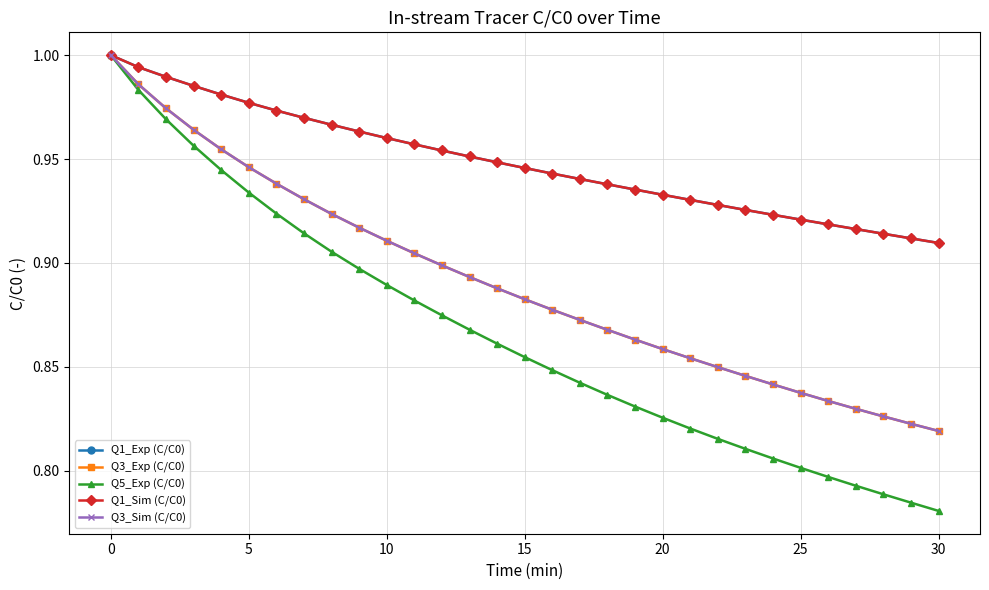

What is the label of the 30th point from the left?

29